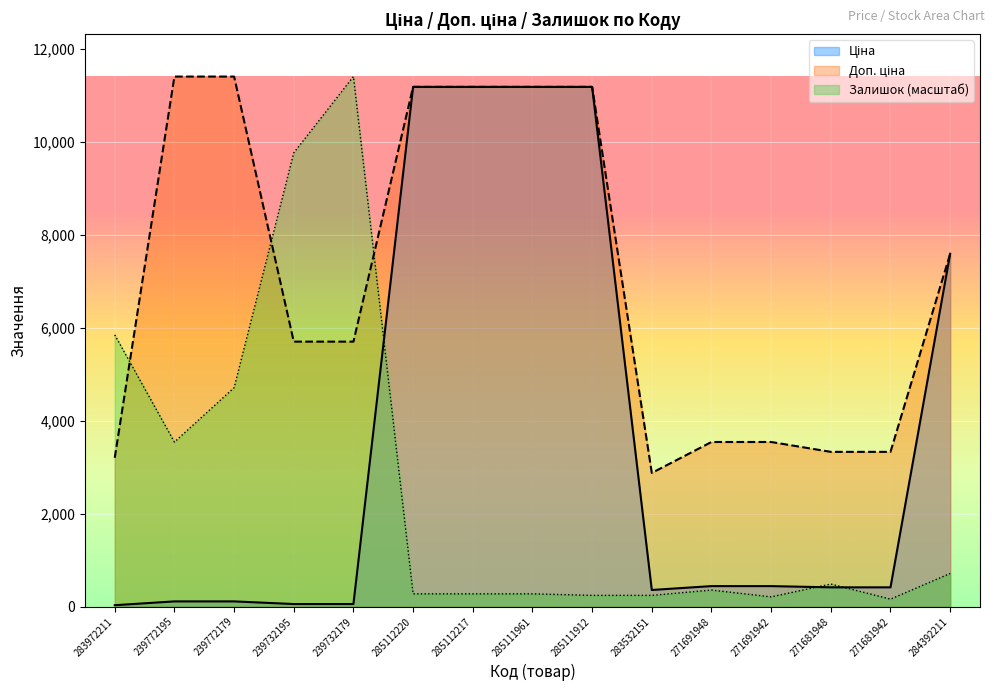

At 285112217, list the series in order from largest to smallest.

Ціна, Доп. ціна, Залишок